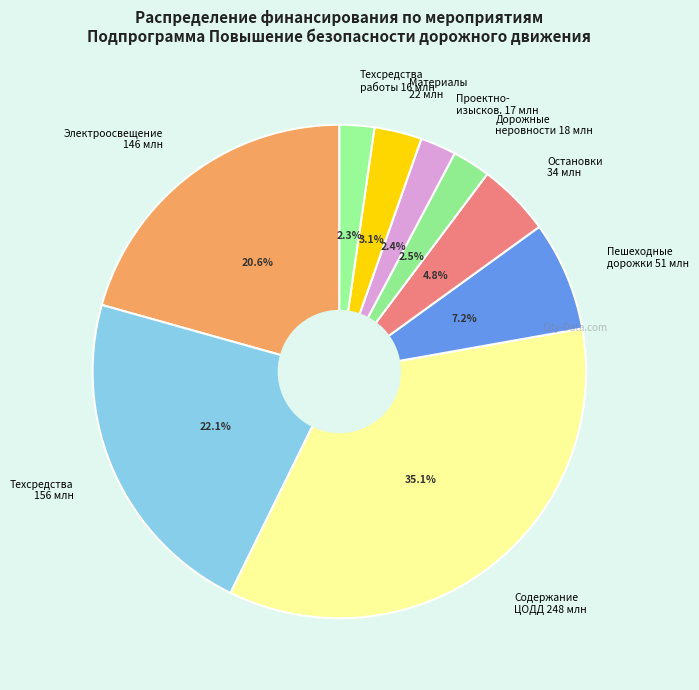

Which category has the smallest portion of the pie?

Выполнение работ по устройству технических средств